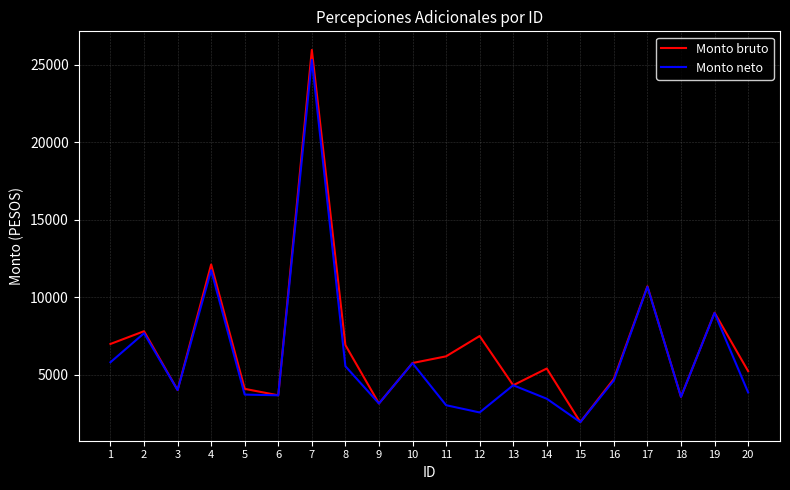

At which category does Monto bruto reach its first local peak?

2